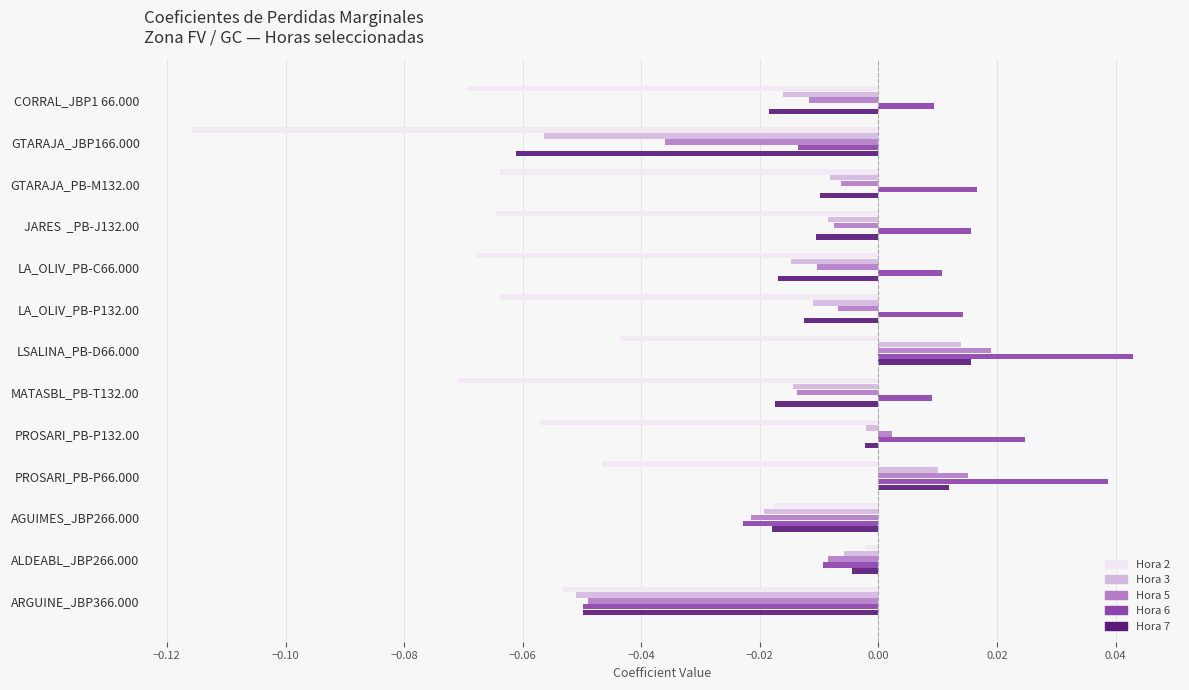

Where is Hora 3 nearest to the value 0?

PROSARI_PB-P132.00